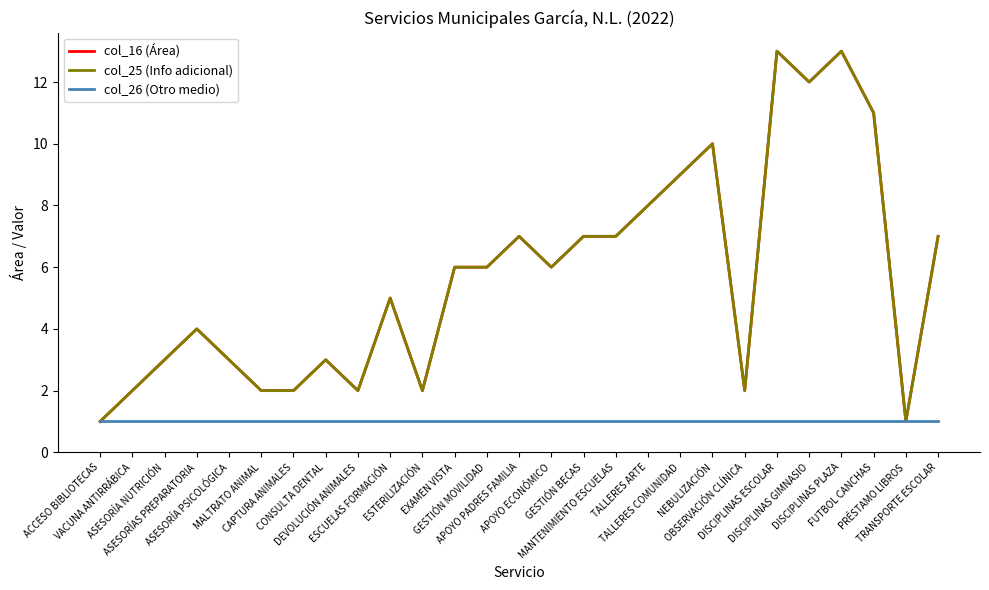

Rank the series by their maximum value, from highest to lowest.

col_16 (Área), col_25 (Info adicional), col_26 (Otro medio)